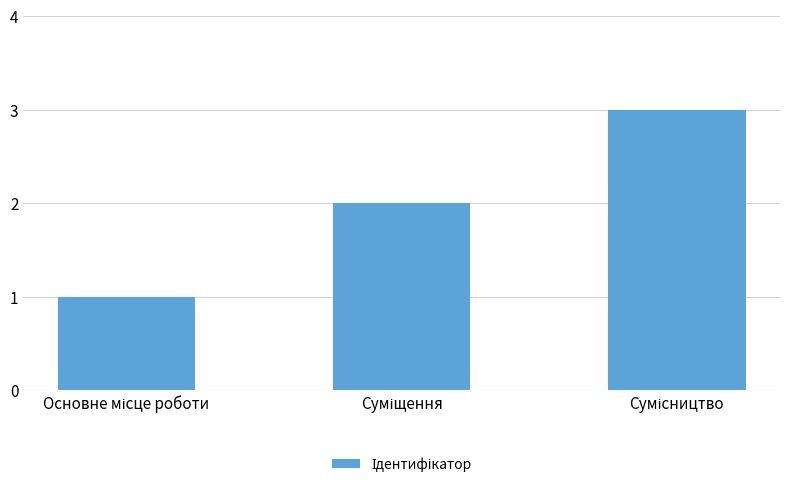

What is the greatest value displayed?

3